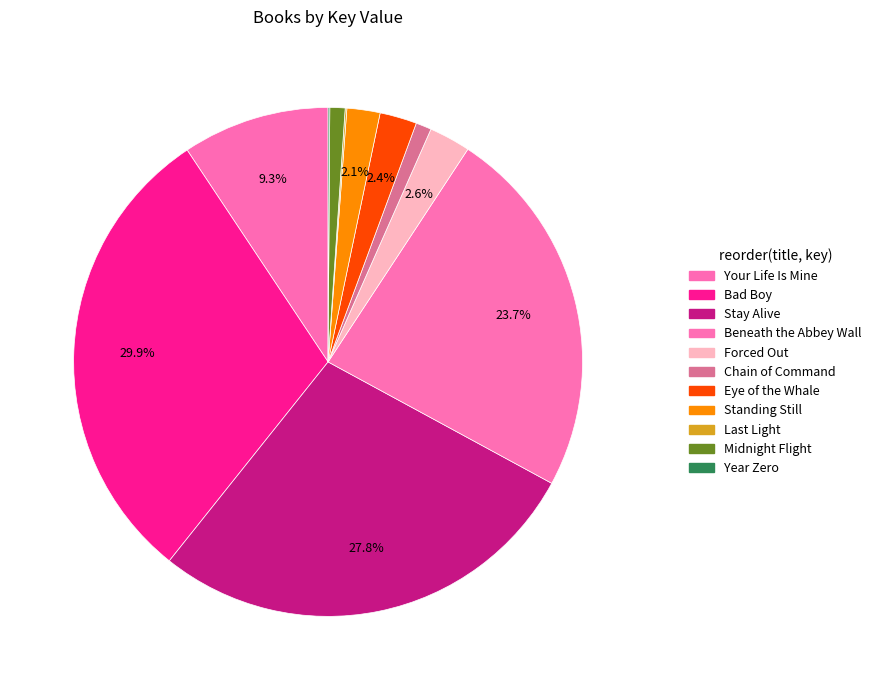

How much of the chart is everything except Bad Boy?

70.1%